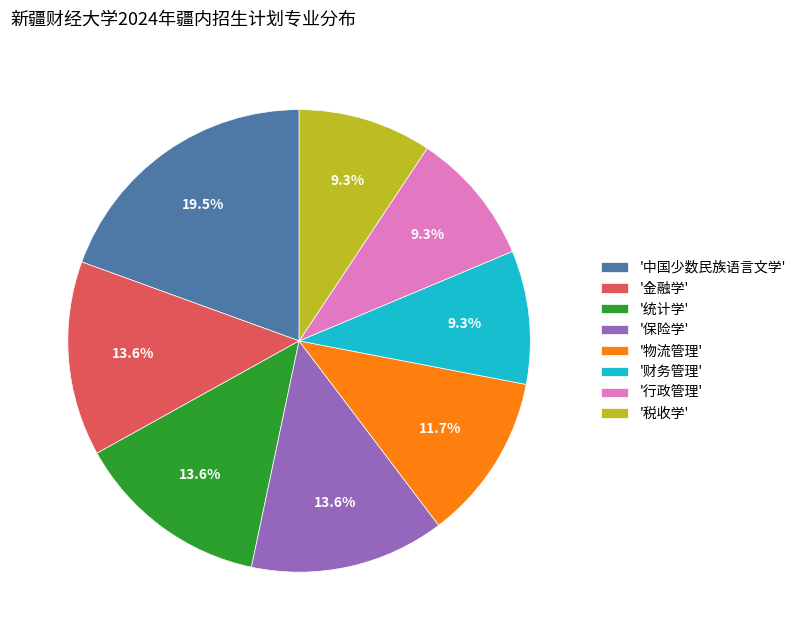

Is the sum of '税收学' and '财务管理' greater than half?

No